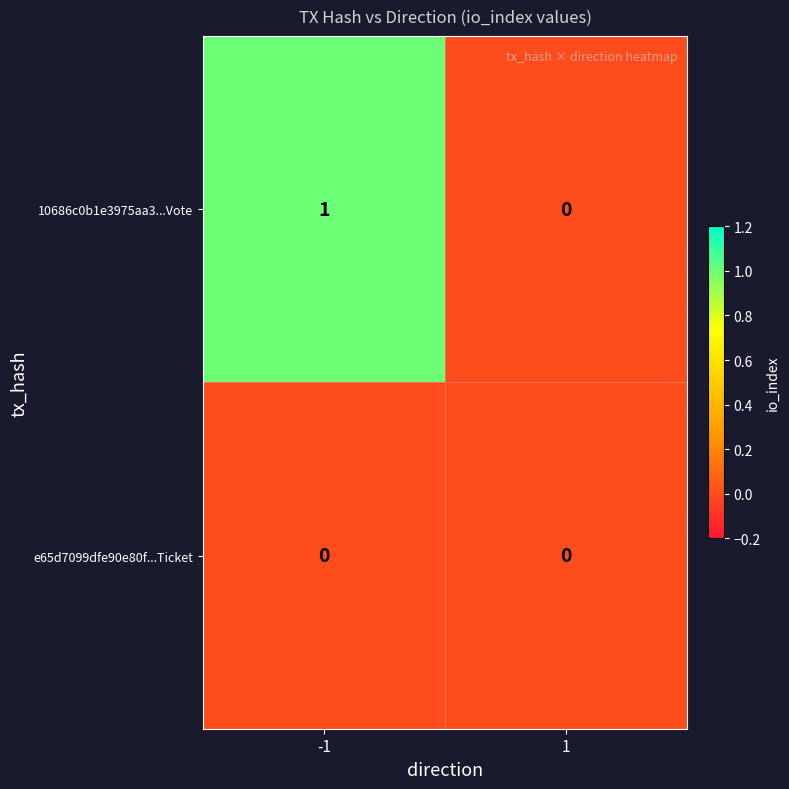

Which series has the largest total across all categories?

10686c0b1e3975aa3...Vote